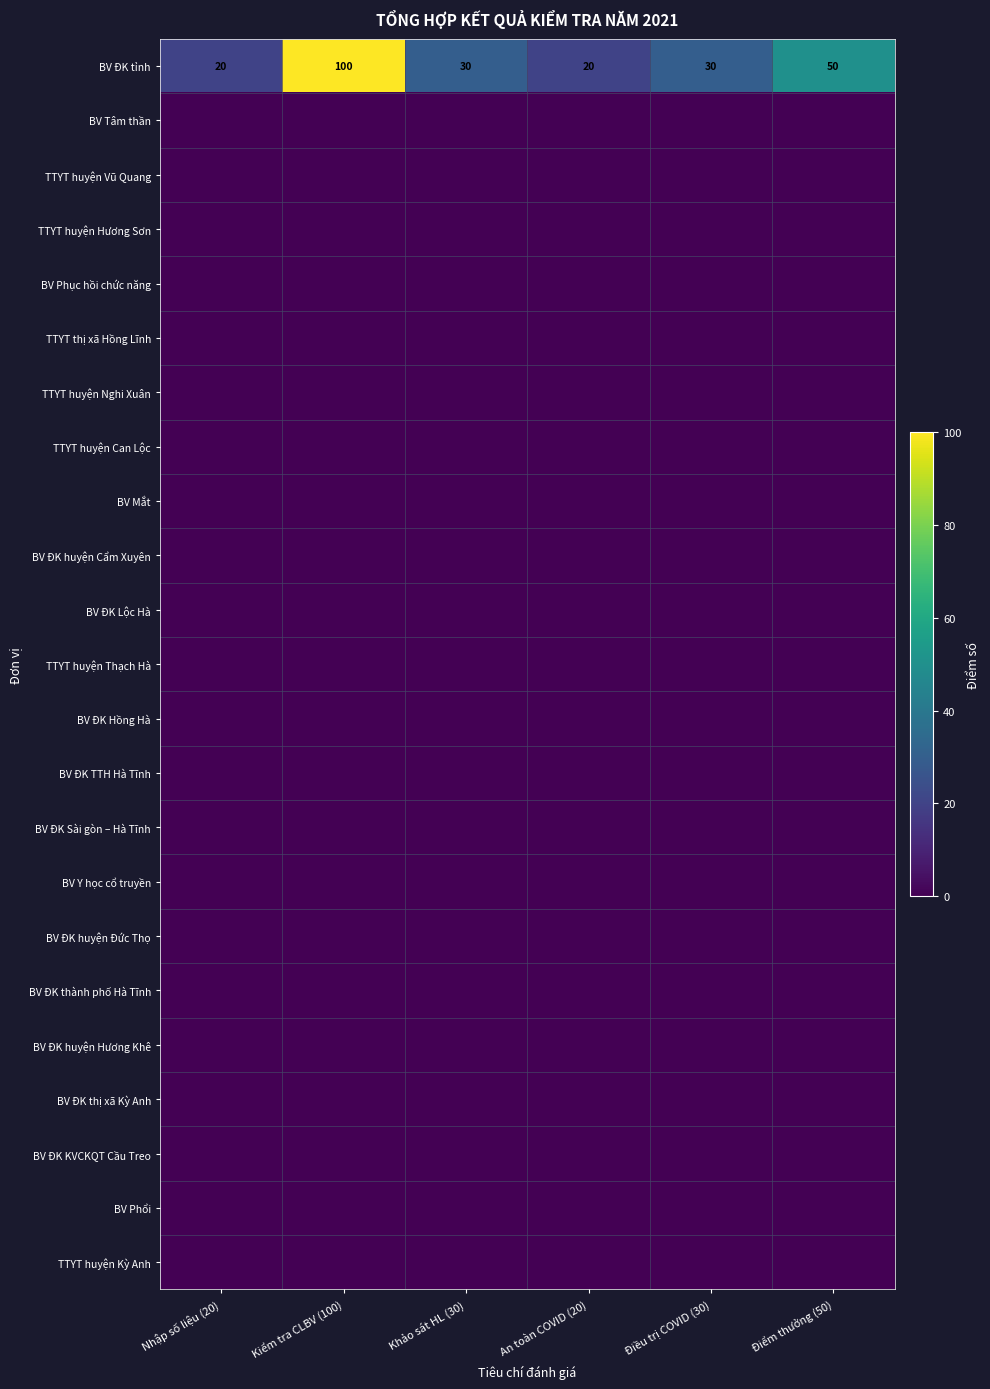

What is the highest value of the BV ĐK tỉnh series?

100